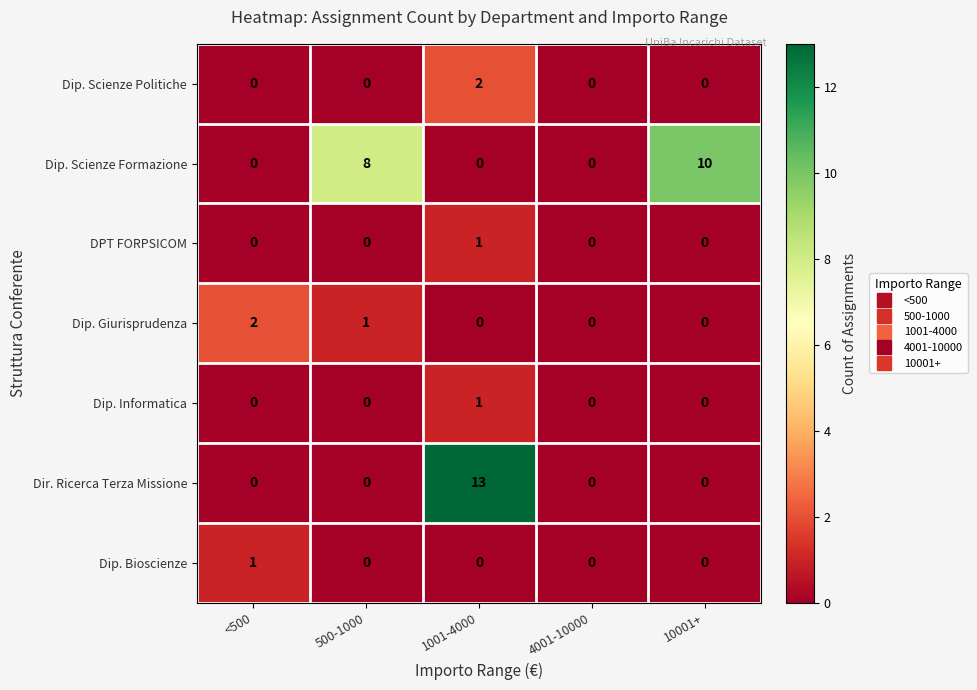

What is the average value of the Dip. Scienze Formazione series?

4